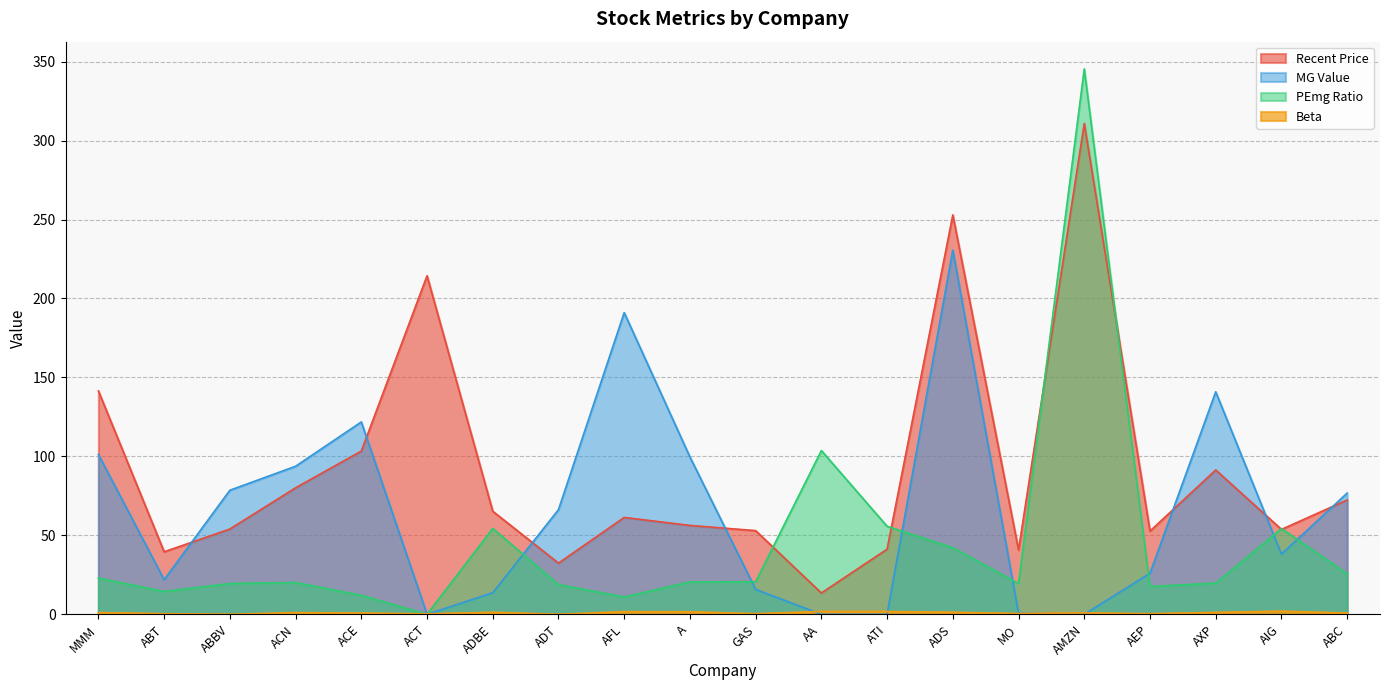

Reading left to right, list all the values displayed in this chart.

Recent Price: 141.4	39.6	54.0	80.1	103.3	214.3	65.2	32.4	61.3	56.3	53.0	13.5	41.2	252.9	40.8	310.8	52.7	91.4	53.8	72.4
MG Value: 101.2	21.9	78.6	93.8	121.8	0.0	13.7	66.3	191.0	99.6	15.8	0.0	0.0	230.6	0.7	0.0	26.0	140.9	38.1	76.8
PEmg Ratio: 22.9	14.4	19.5	20.1	12.0	0.0	54.4	18.8	11.0	20.5	20.6	103.7	55.7	42.2	19.5	345.4	17.6	19.7	54.3	25.7
Beta: 1.1	0.4	0.0	1.1	0.8	0.3	1.3	0.0	1.7	1.6	0.4	1.8	1.8	1.3	0.5	0.9	0.4	1.2	2.0	0.8